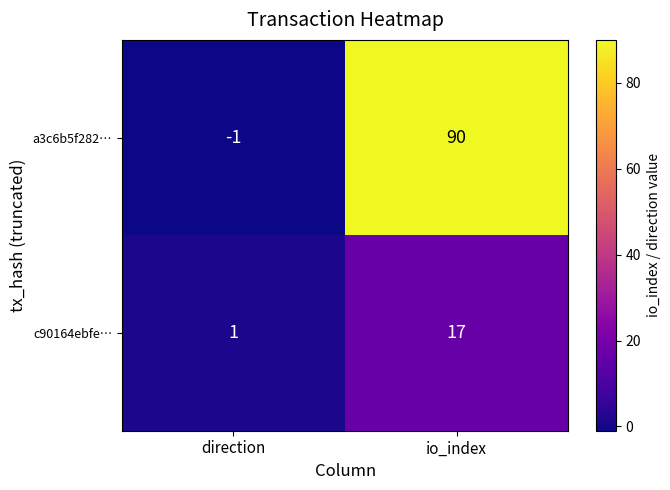

Reading right to left, transcribe all the data shown in this chart.

a3c6b5f282…: io_index=90	direction=-1
c90164ebfe…: io_index=17	direction=1